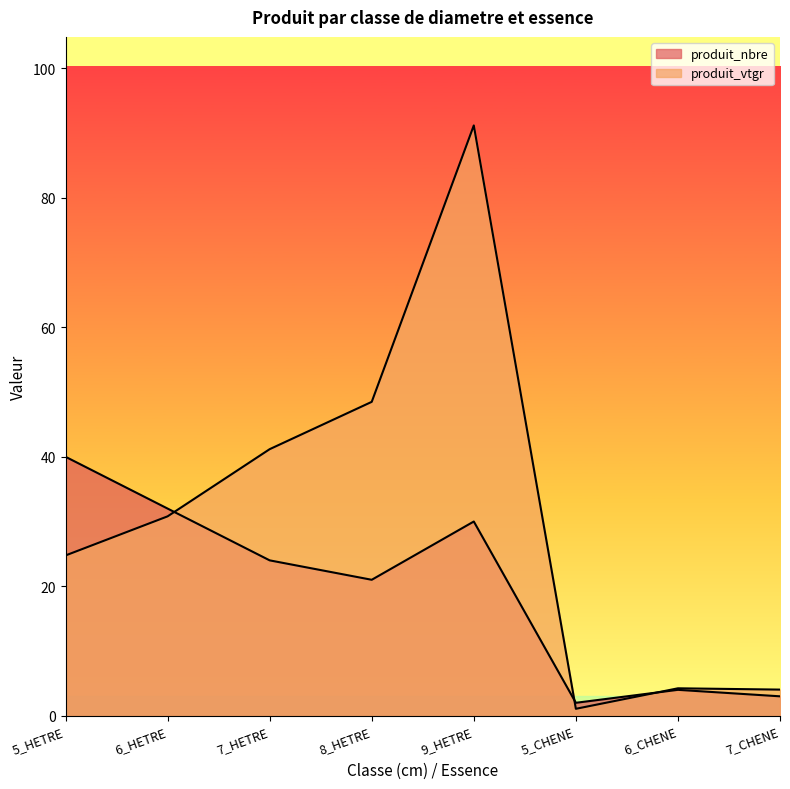

Reading left to right, list all the values displayed in this chart.

produit_nbre: 40.0	32.0	24.0	21.0	30.0	2.0	4.0	3.0
produit_vtgr: 24.8	30.8	41.2	48.5	91.2	1.1	4.2	4.0